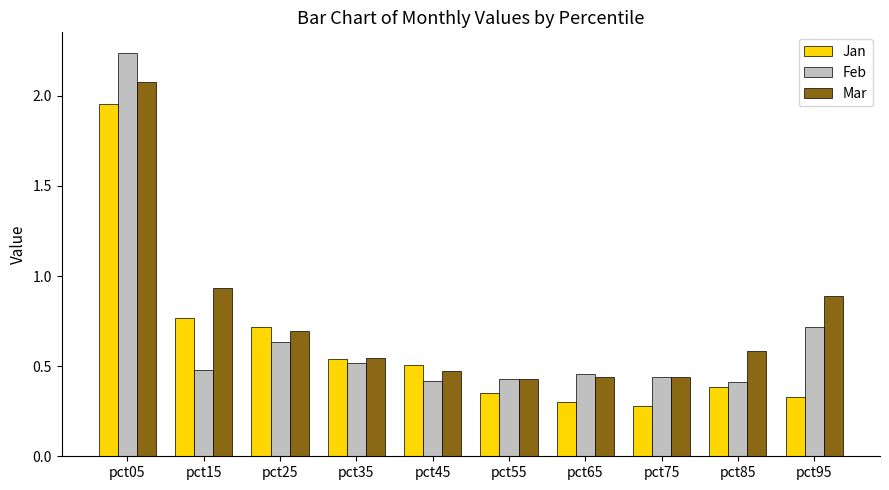

Which category has the highest value in the Jan series?

pct05